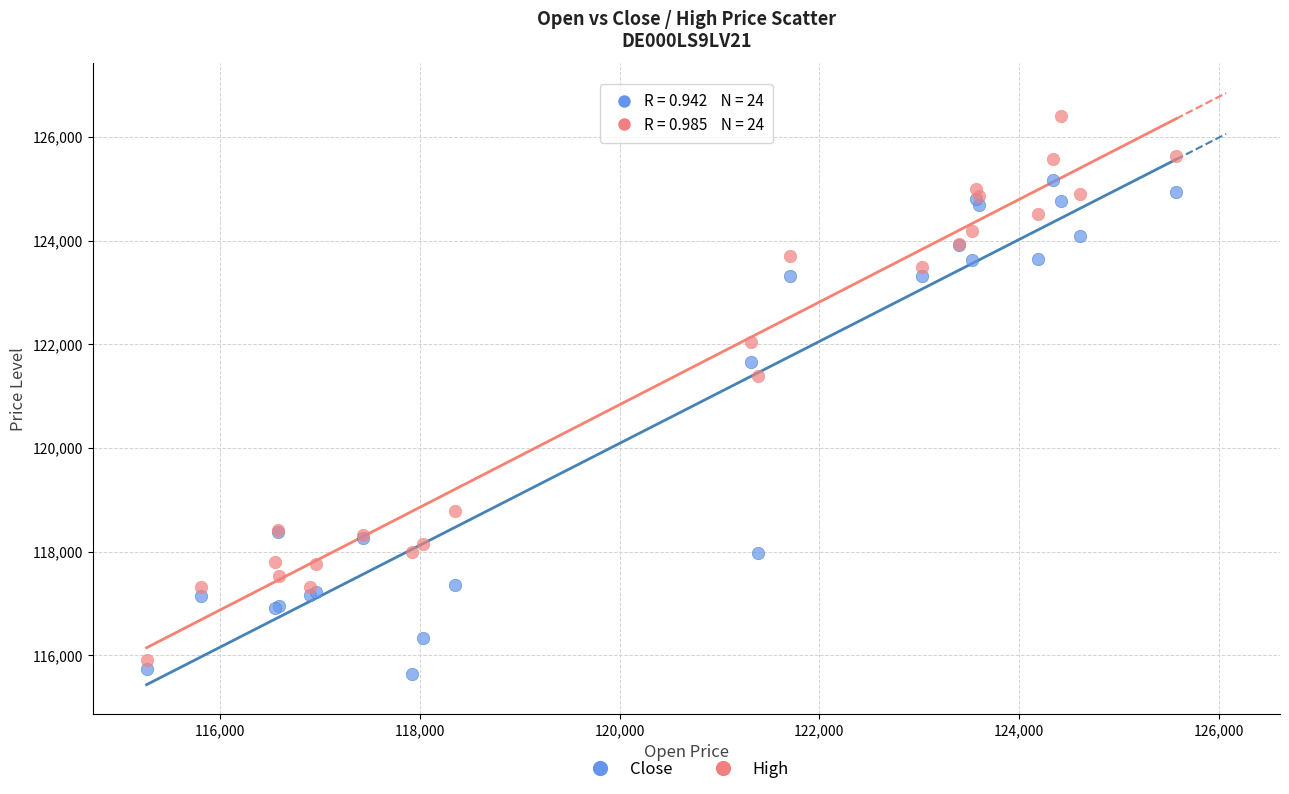

What are all the series names shown in the legend?

Close, High